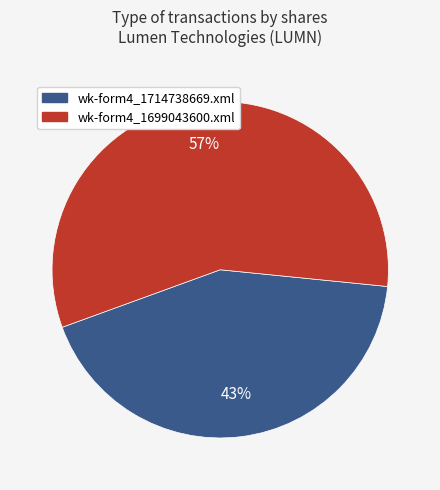

Which slice is the largest?

wk-form4_1699043600.xml